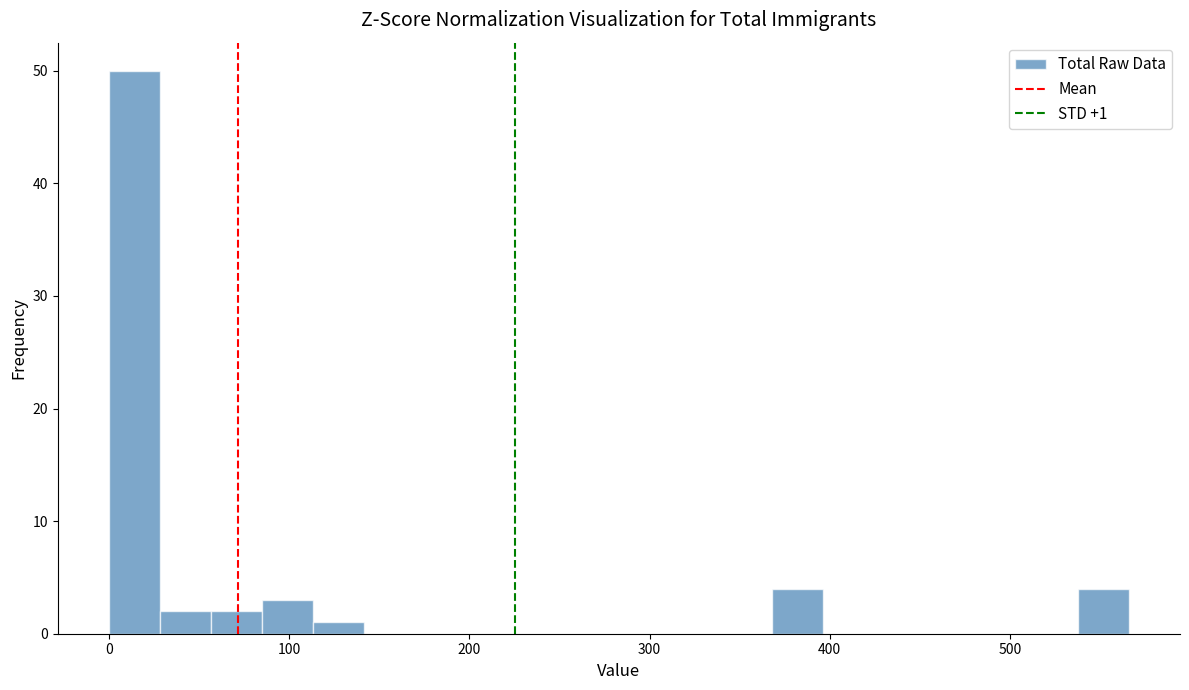

Read against the x-axis, roughly where is the centre of the tallest bar?

10